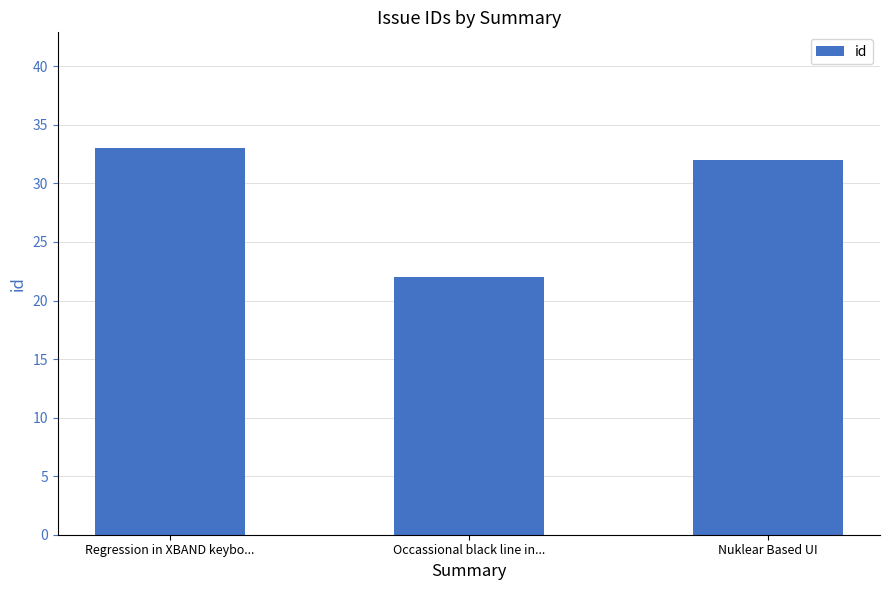

What is the difference between the second highest and minimum values?

10